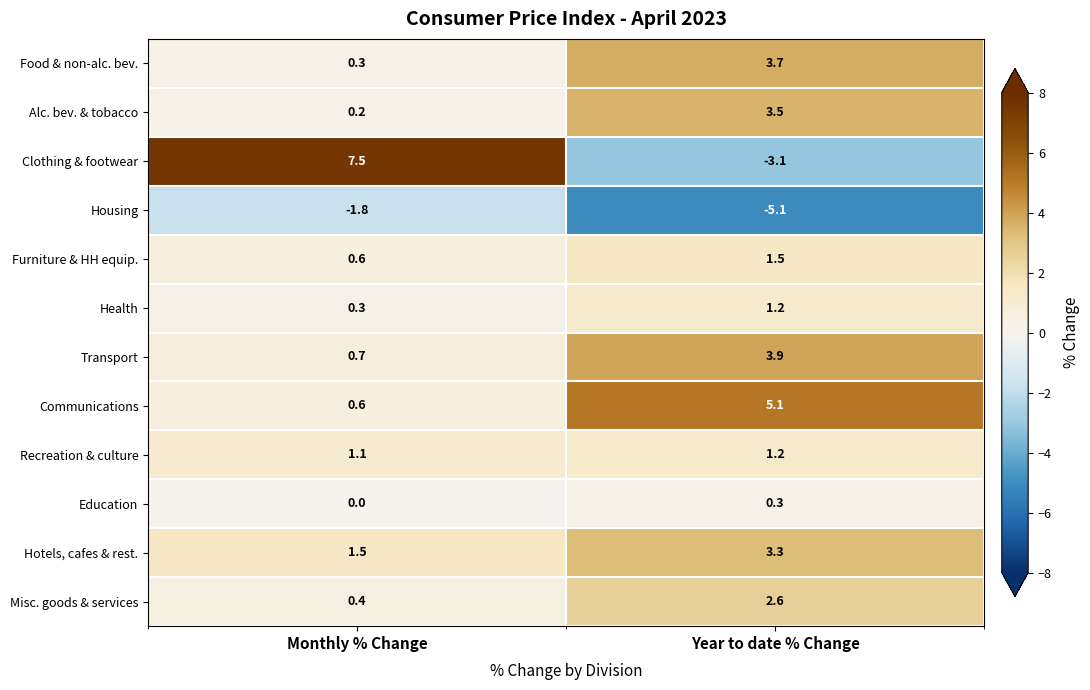

Which series has the largest range (max minus min)?

Clothing & footwear